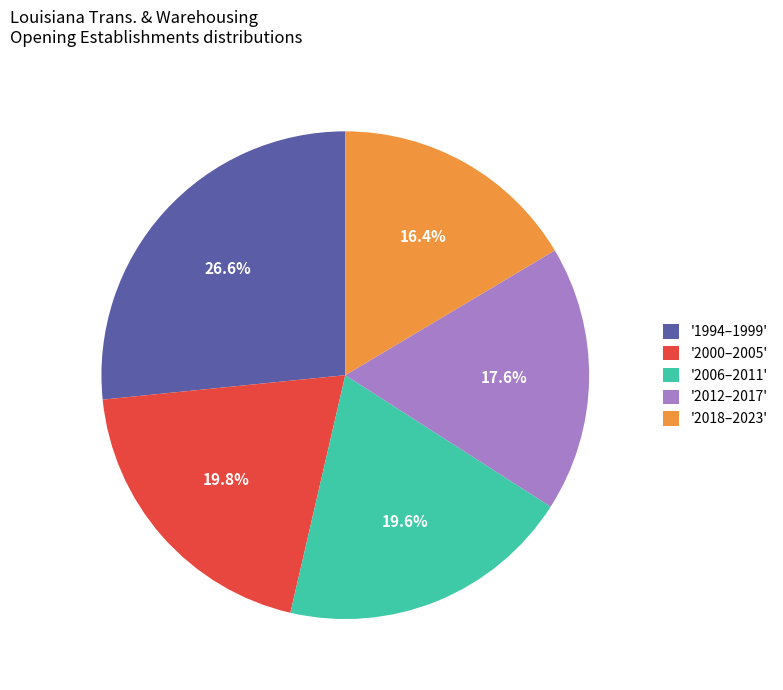

Does '2012–2017' account for over 50% of the chart?

No